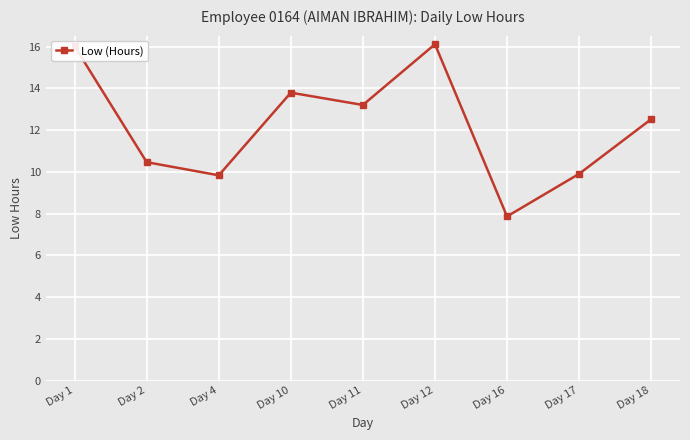

What is the sum of all values?

109.8